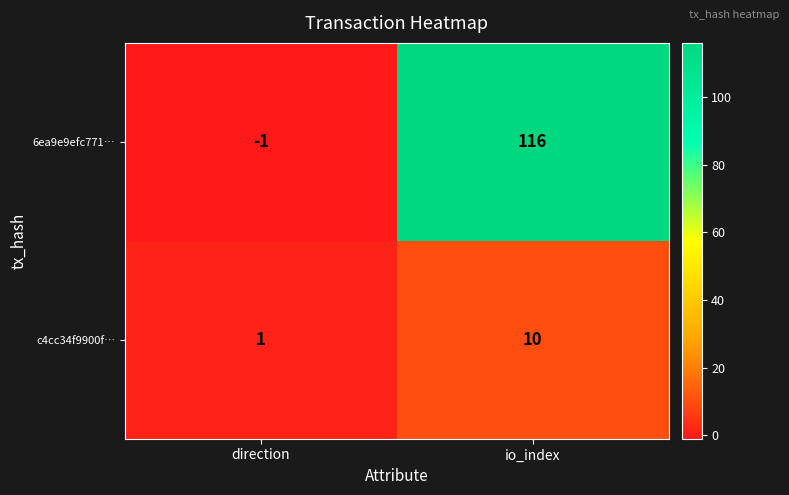

What is the sum of all 6ea9e9efc771… values?

115